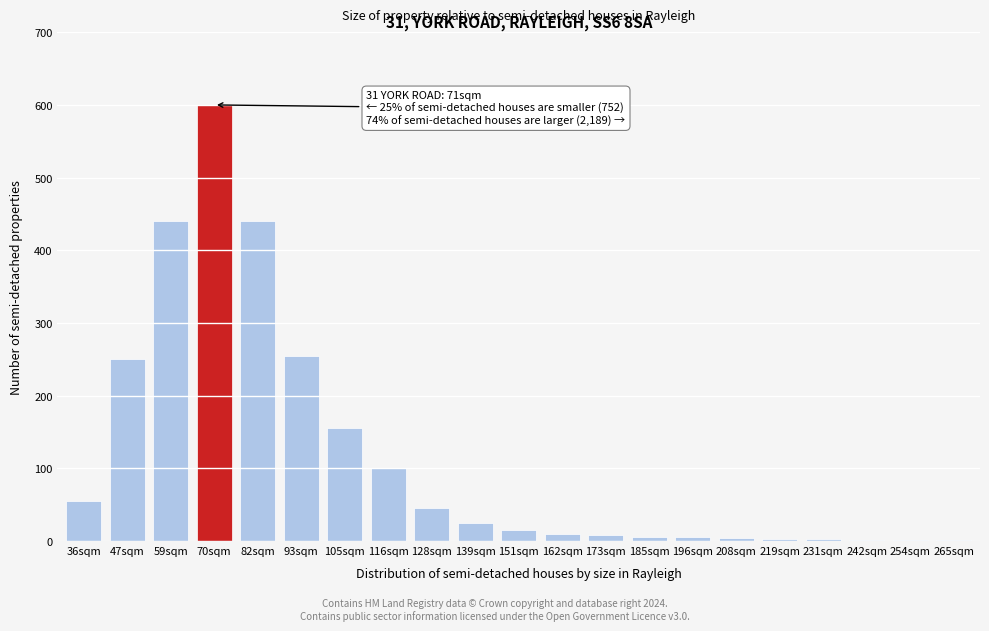

What is the maximum value shown in the chart?

600